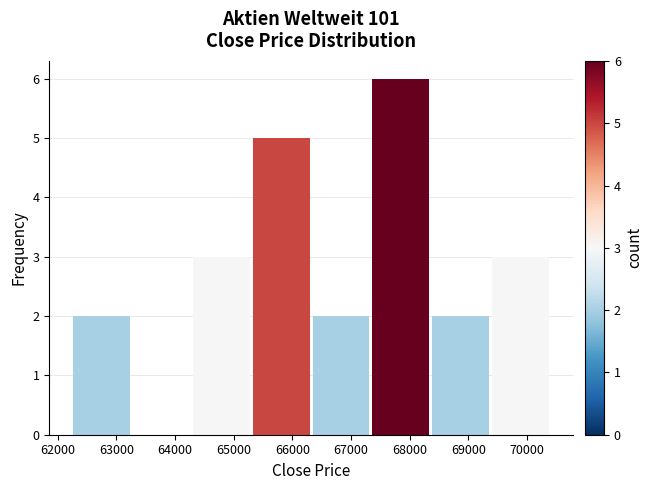

Reading left to right, transcribe this chart: for each bar, give the range it covers on the x-axis and its height. Neither the bar edges nor the heights are printed on the chart, so give them approximately, as read against the axes.

62200 to 63300: 2
63300 to 64300: 0
64300 to 65300: 3
65300 to 66300: 5
66300 to 67300: 2
67300 to 68400: 6
68400 to 69400: 2
69400 to 70400: 3